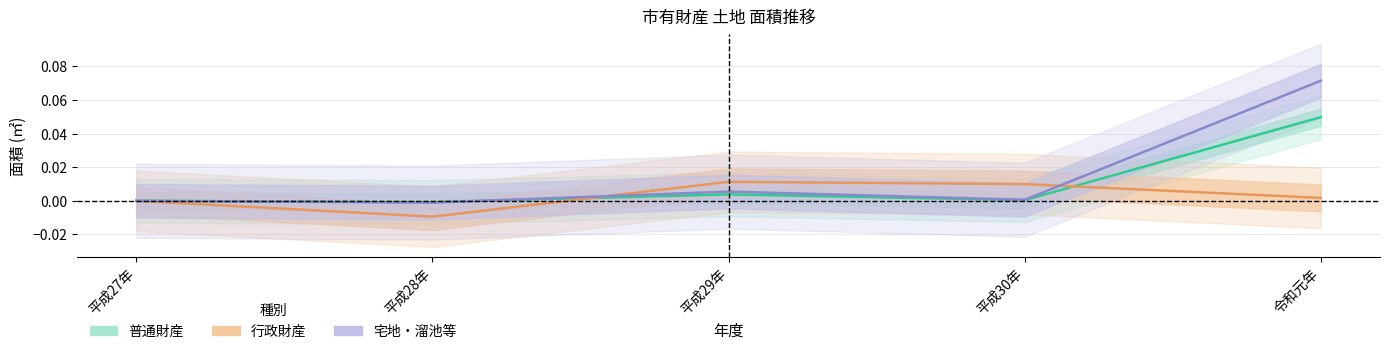

Between 平成27年 and 平成28年, which is larger?

平成27年